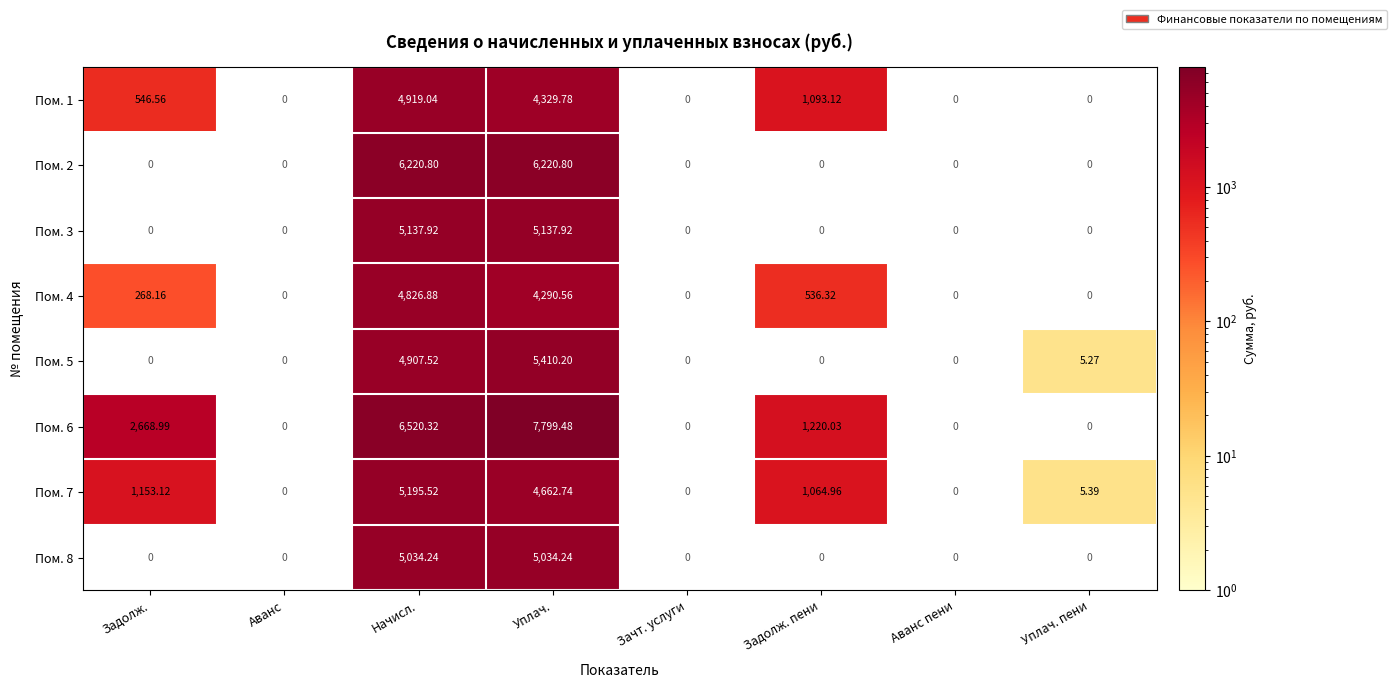

Is it true that Пом. 7 equals 5195.5 at Начисл.?

True